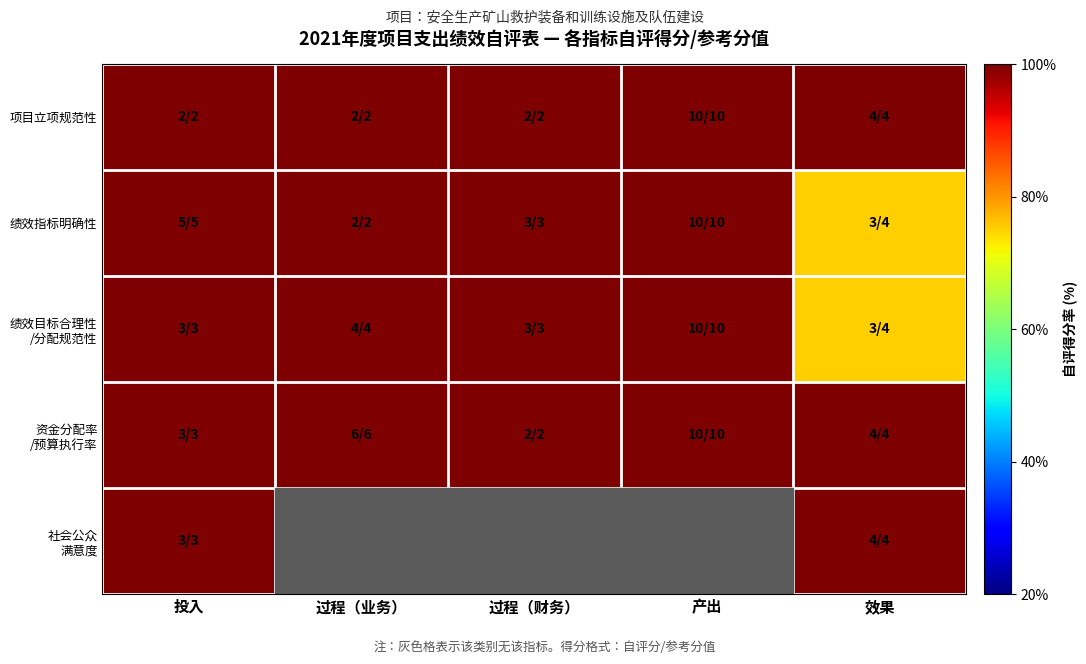

Is it true that 绩效目标合理性 /分配规范性 equals 48.8 at 效果?

False